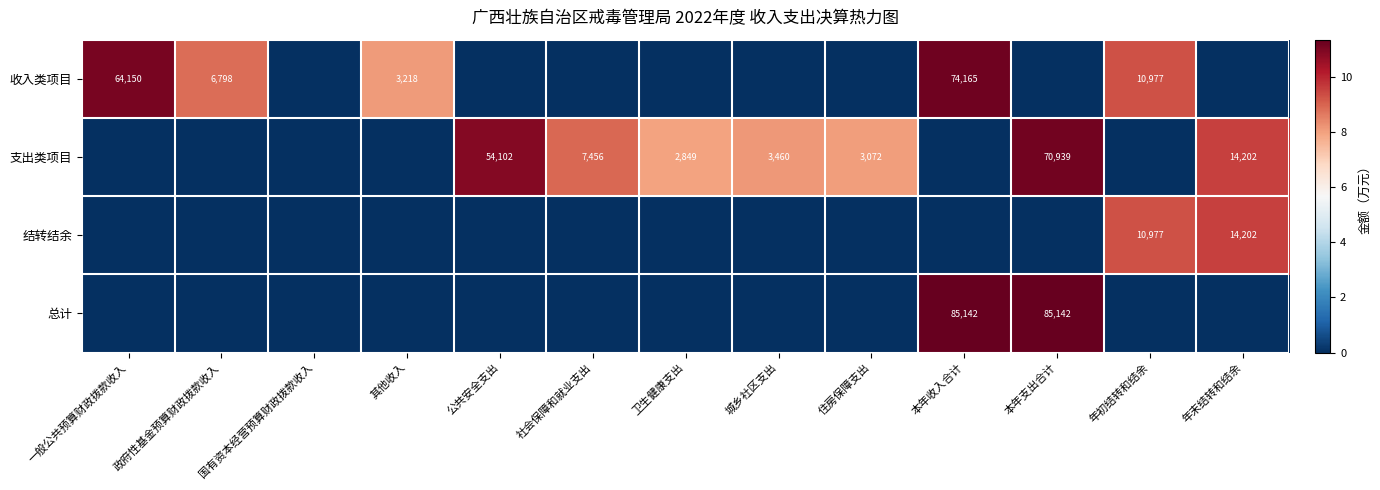

How many categories are shown in the chart?

13